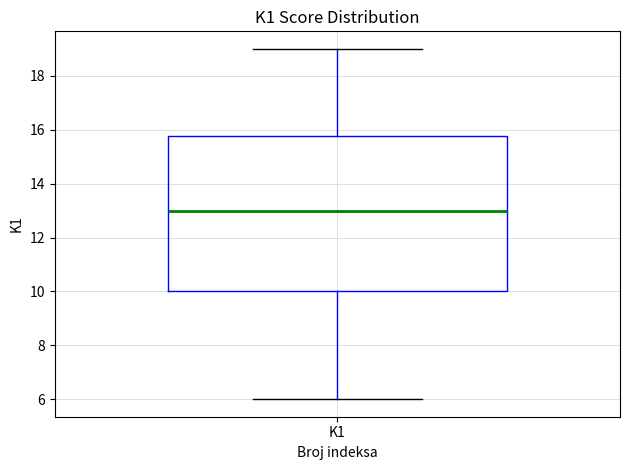

Where is the upper edge of the box for K1 on the y-axis? The values are not printed on the chart, so give them approximately, as read against the axis.

15.8